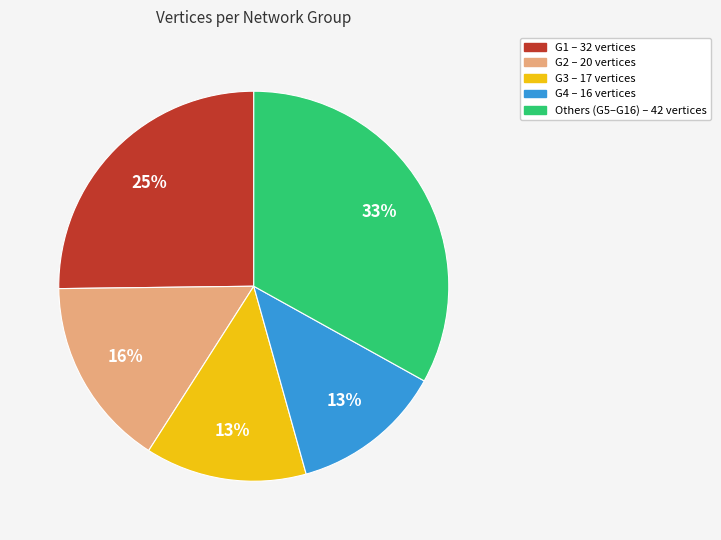

How many segments does this pie chart have?

5